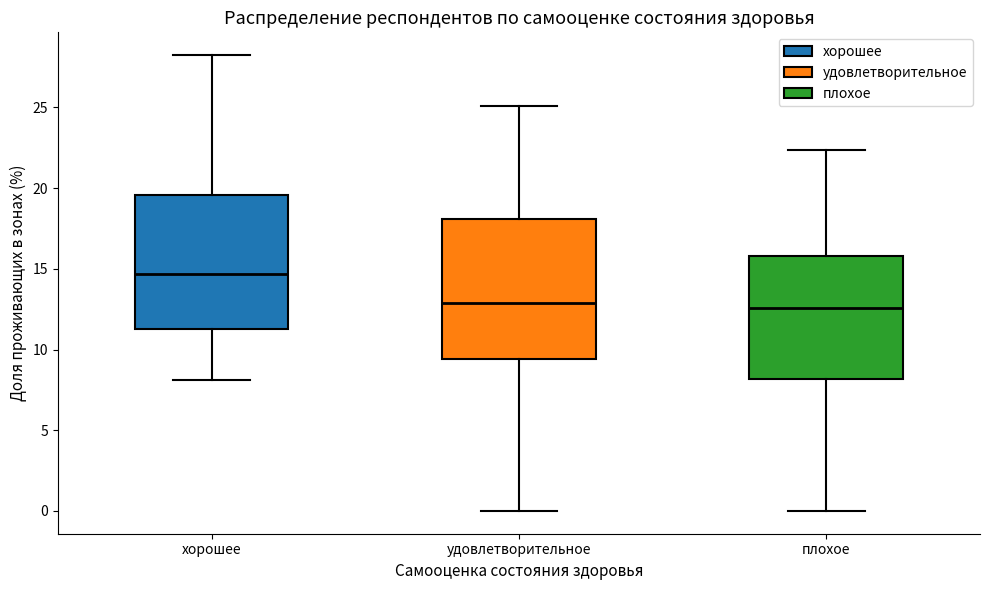

Where does the median line of the box for удовлетворительное sit on the y-axis? The values are not printed on the chart, so give them approximately, as read against the axis.

13.0